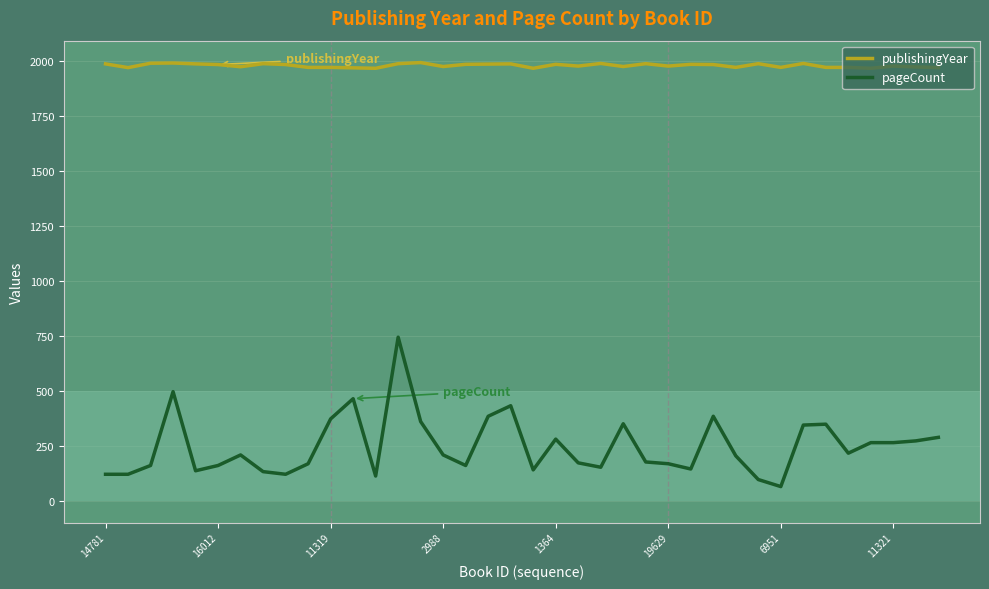

True or false: publishingYear and pageCount cross at least once.

False